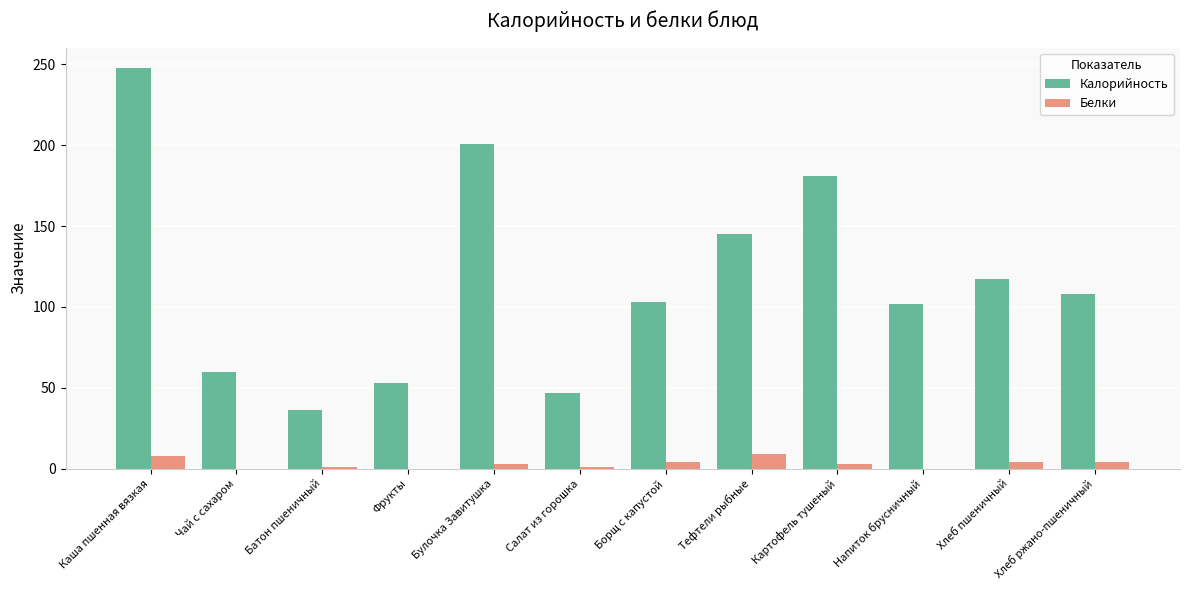

At which category is the sum across all series the highest?

Каша пшенная вязкая